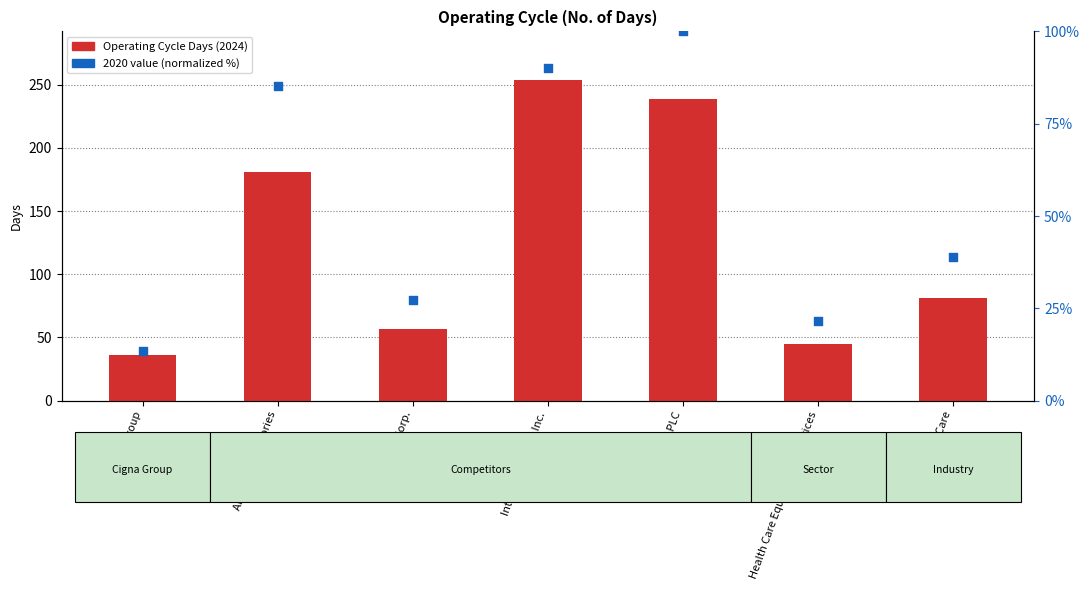

Is the value of Operating Cycle Days (2024) at Health Care Equipment & Services greater than the value of 2020 value (normalized %) at Abbott Laboratories?

No